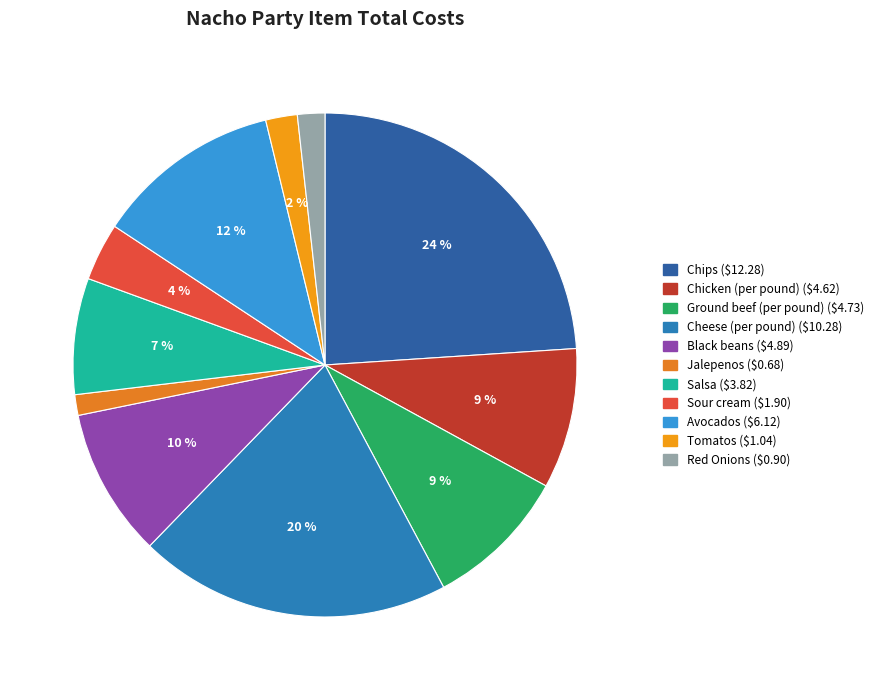

What is the smallest slice in the pie chart?

Jalepenos